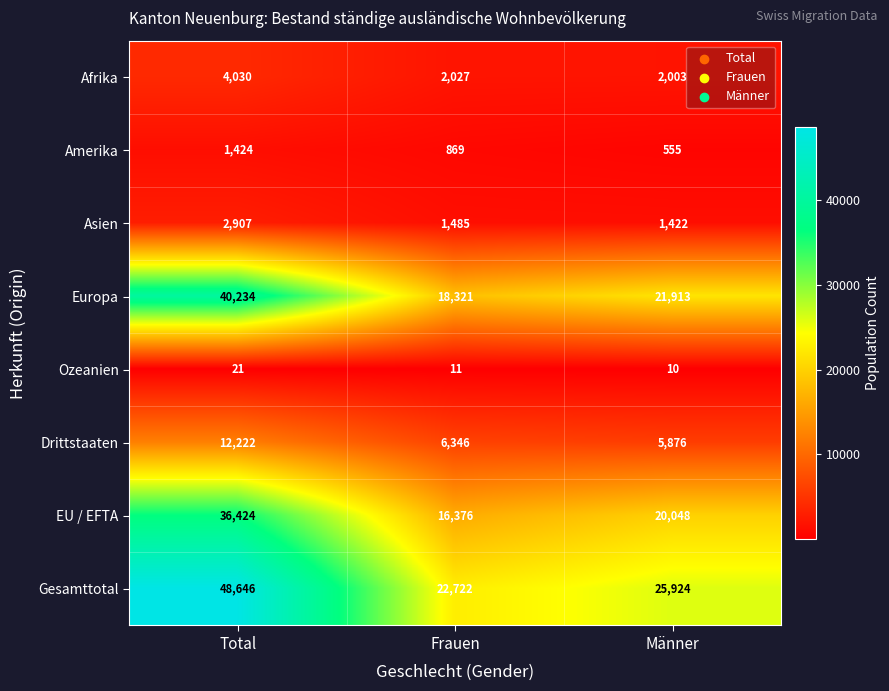

Reading left to right, extract all data points from this chart.

Afrika: 4030	2027	2003
Amerika: 1424	869	555
Asien: 2907	1485	1422
Europa: 40234	18321	21913
Ozeanien: 21	11	10
Drittstaaten: 12222	6346	5876
EU / EFTA: 36424	16376	20048
Gesamttotal: 48646	22722	25924